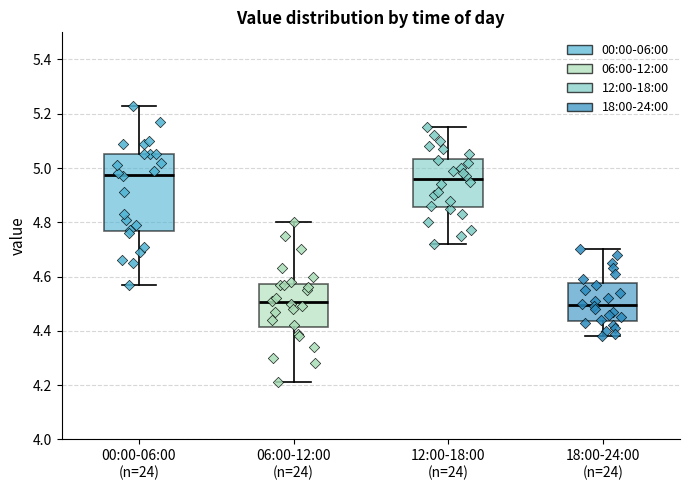

Which box is the tallest, from its lower edge to its upper edge?

00:00-06:00 (n=24)